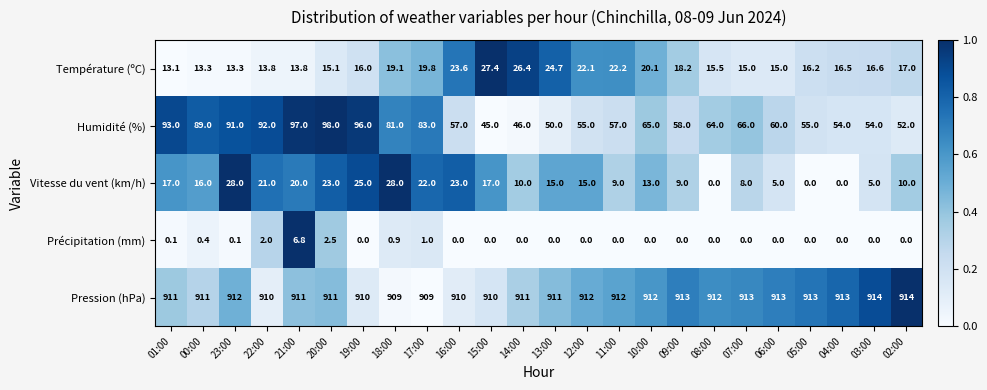

True or false: Pression (hPa) has a value of 914.0 at 03:00.

True